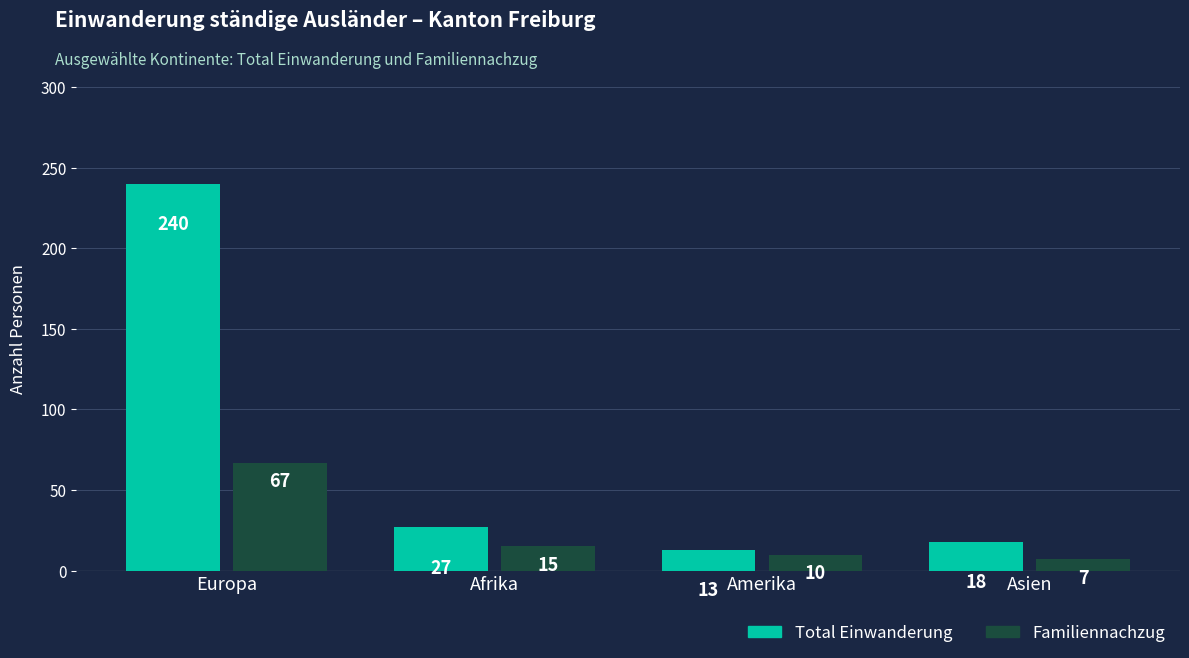

Is the value of Total Einwanderung at Europa greater than the value of Familiennachzug at Amerika?

Yes